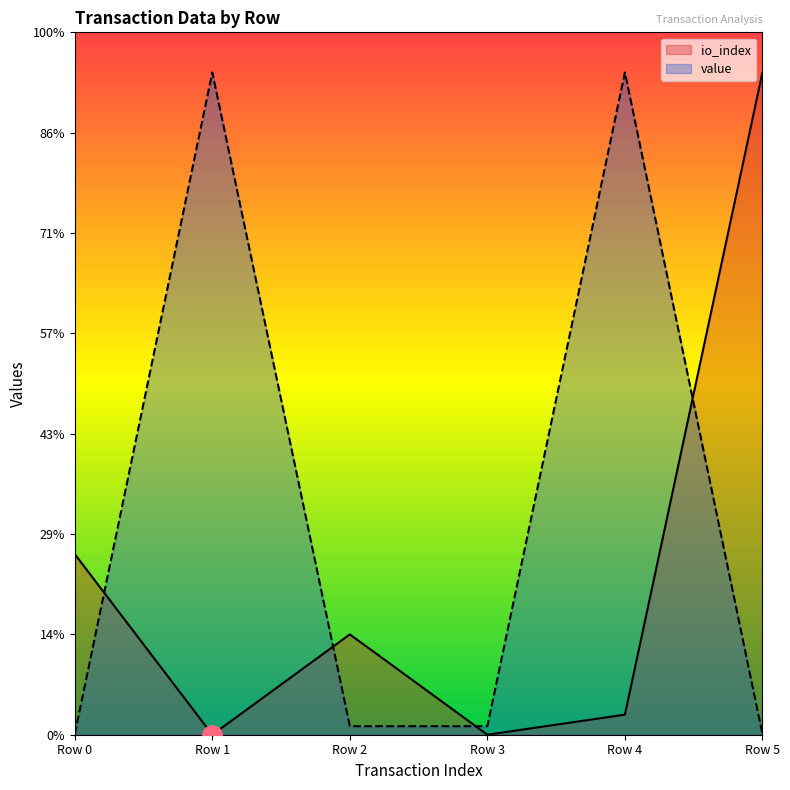

The value of value at Row 3 is 0.1. True or false?

False